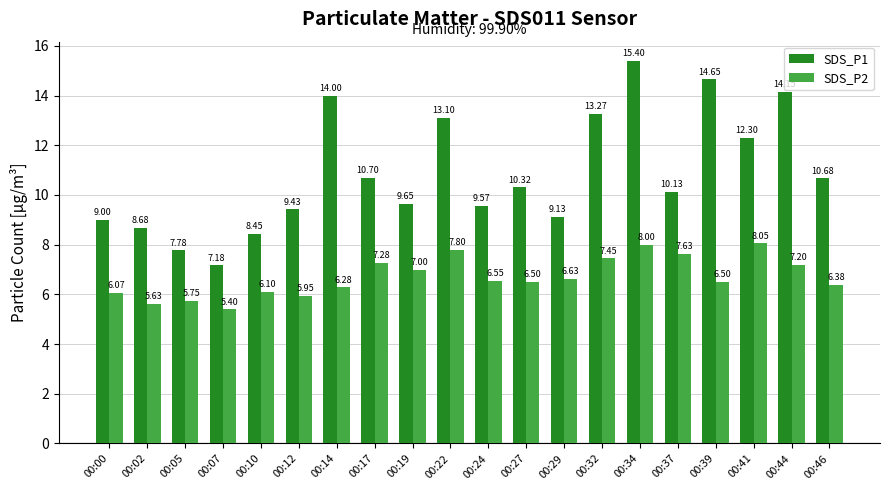

Which series has the widest spread of values?

SDS_P1